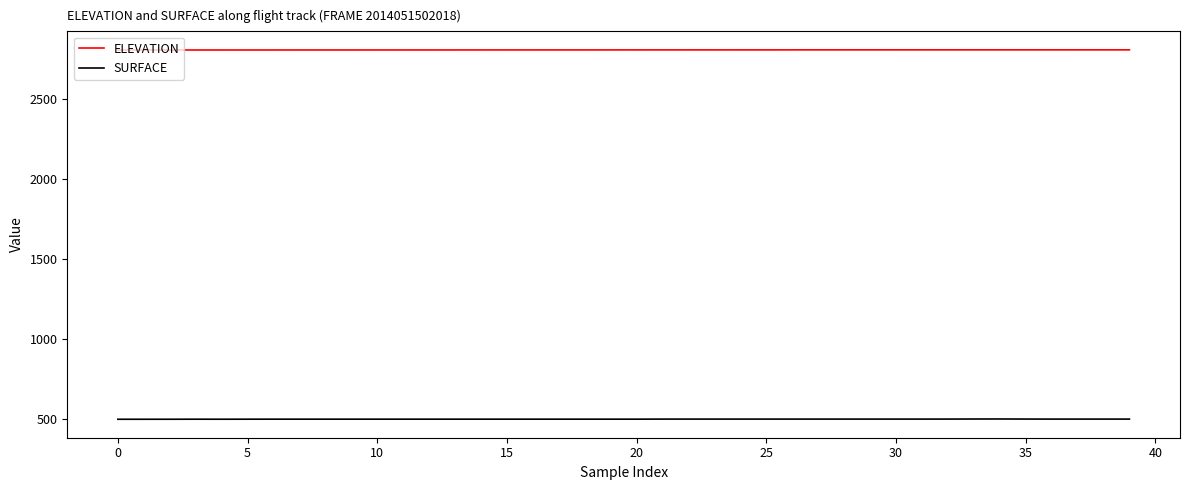

Rank the series by their maximum value, from highest to lowest.

ELEVATION, SURFACE